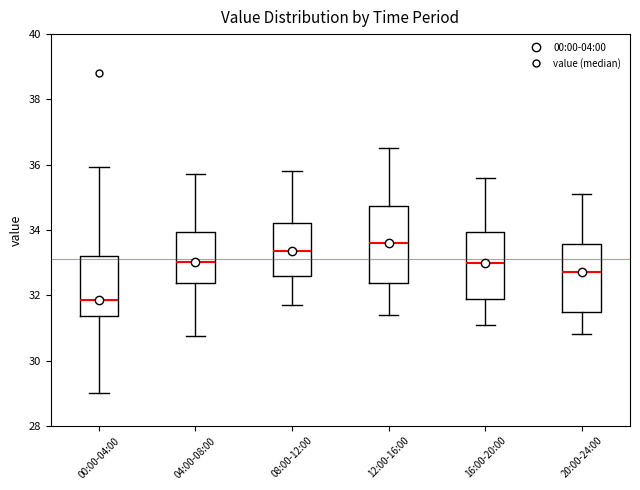

Where does the median line of the box for 12:00-16:00 sit on the y-axis? The values are not printed on the chart, so give them approximately, as read against the axis.

33.6